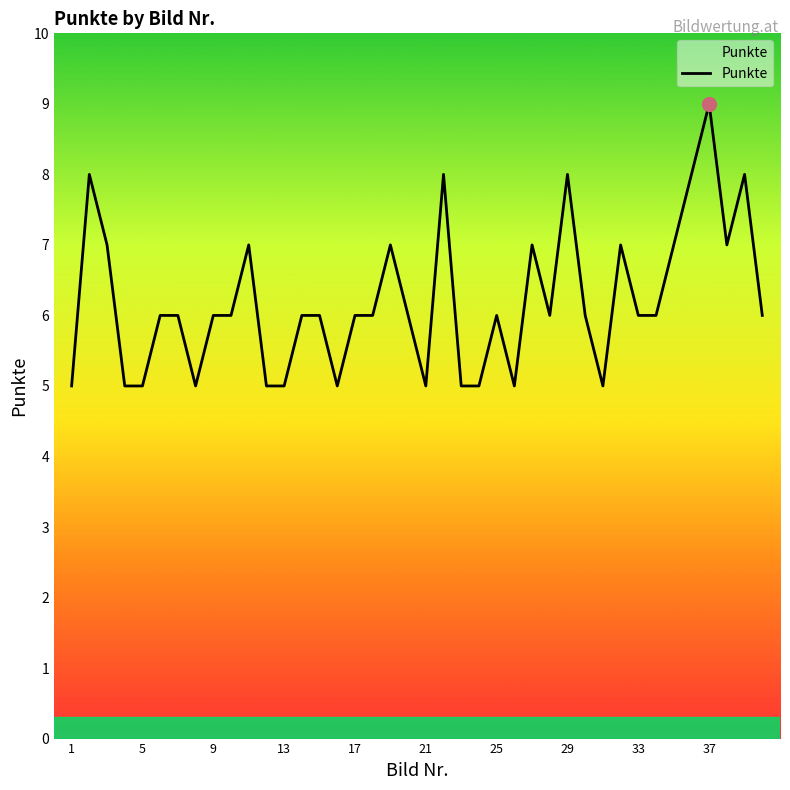

What is the difference between the maximum and minimum values?

4